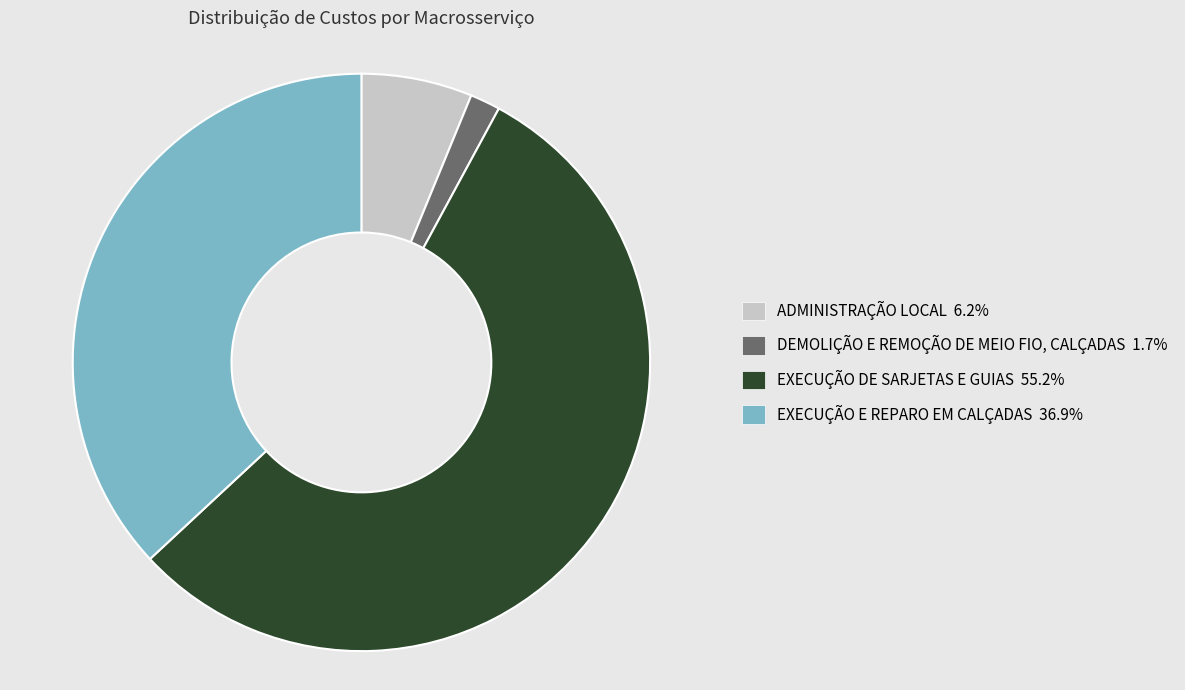

Is DEMOLIÇÃO E REMOÇÃO DE MEIO FIO, CALÇADAS 1.7% the majority of the pie?

No